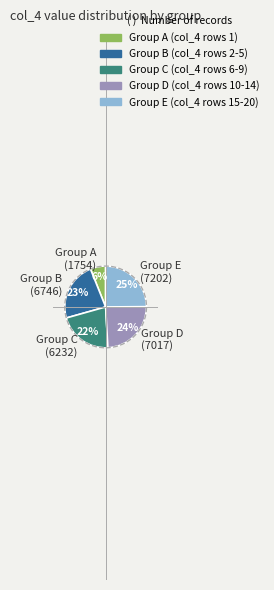

True or false: Group A (1754) accounts for 1% of the total.

False